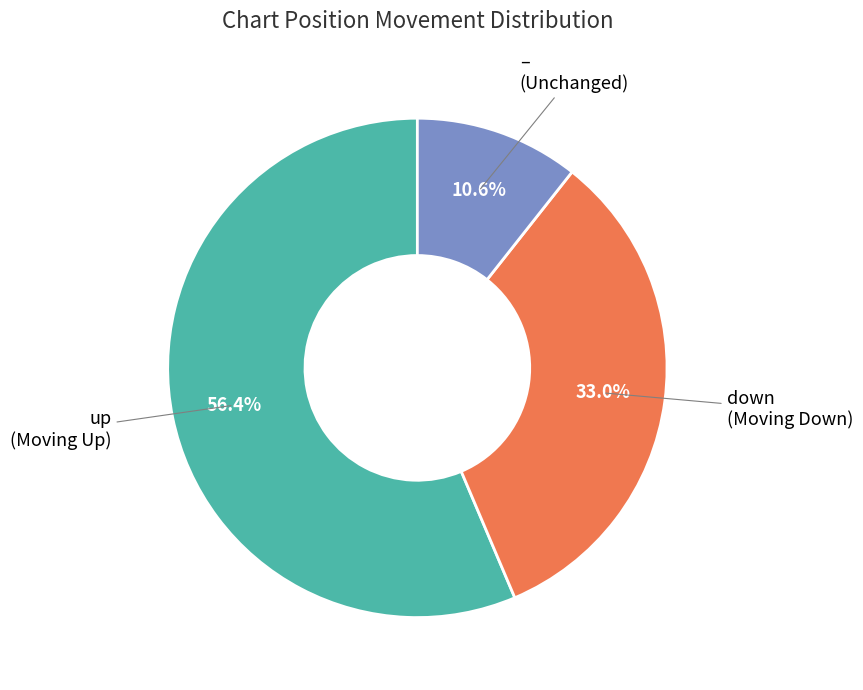

How many slices are in this pie chart?

3